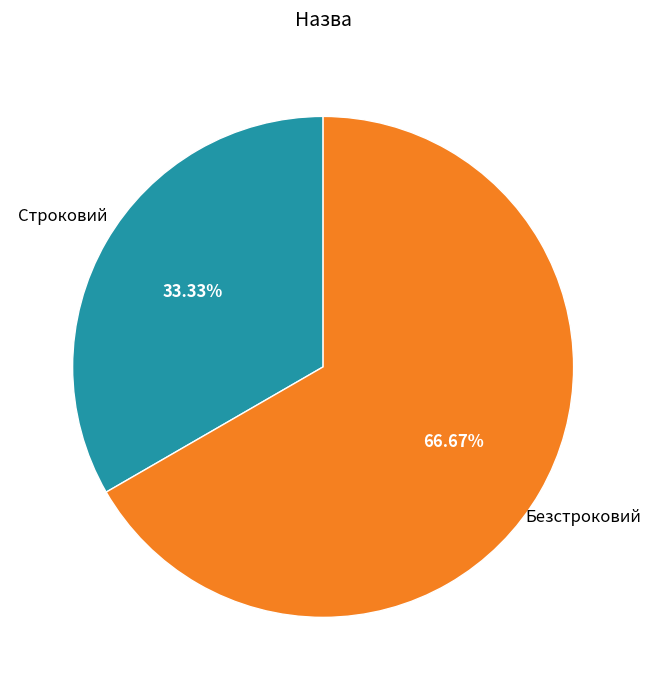

How many slices are in this pie chart?

2